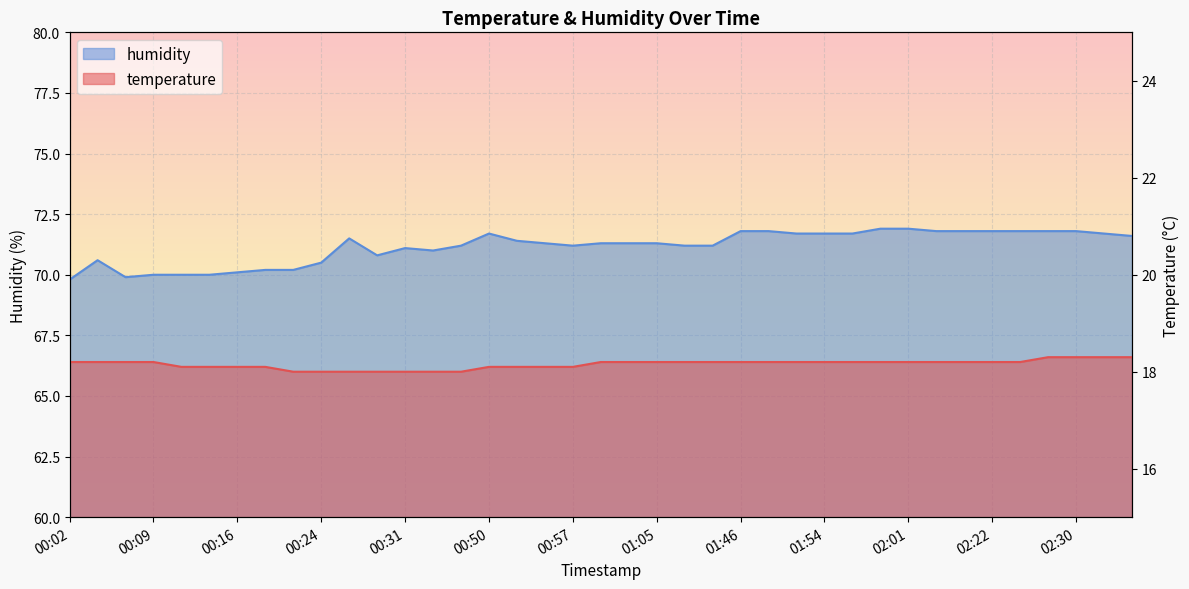

Reading left to right, transcribe all the data shown in this chart.

temperature: 00:02=66.4	00:04=66.4	00:07=66.4	00:09=66.4	00:12=66.2	00:14=66.2	00:16=66.2	00:19=66.2	00:21=66.0	00:24=66.0	00:26=66.0	00:29=66.0	00:31=66.0	00:34=66.0	00:36=66.0	00:50=66.2	00:52=66.2	00:55=66.2	00:57=66.2	01:00=66.4	01:02=66.4	01:05=66.4	01:07=66.4	01:10=66.4	01:46=66.4	01:49=66.4	01:51=66.4	01:54=66.4	01:56=66.4	01:59=66.4	02:01=66.4	02:04=66.4	02:06=66.4	02:22=66.4	02:25=66.4	02:28=66.6	02:30=66.6	02:33=66.6	02:36=66.6
humidity: 00:02=69.8	00:04=70.6	00:07=69.9	00:09=70.0	00:12=70.0	00:14=70.0	00:16=70.1	00:19=70.2	00:21=70.2	00:24=70.5	00:26=71.5	00:29=70.8	00:31=71.1	00:34=71.0	00:36=71.2	00:50=71.7	00:52=71.4	00:55=71.3	00:57=71.2	01:00=71.3	01:02=71.3	01:05=71.3	01:07=71.2	01:10=71.2	01:46=71.8	01:49=71.8	01:51=71.7	01:54=71.7	01:56=71.7	01:59=71.9	02:01=71.9	02:04=71.8	02:06=71.8	02:22=71.8	02:25=71.8	02:28=71.8	02:30=71.8	02:33=71.7	02:36=71.6